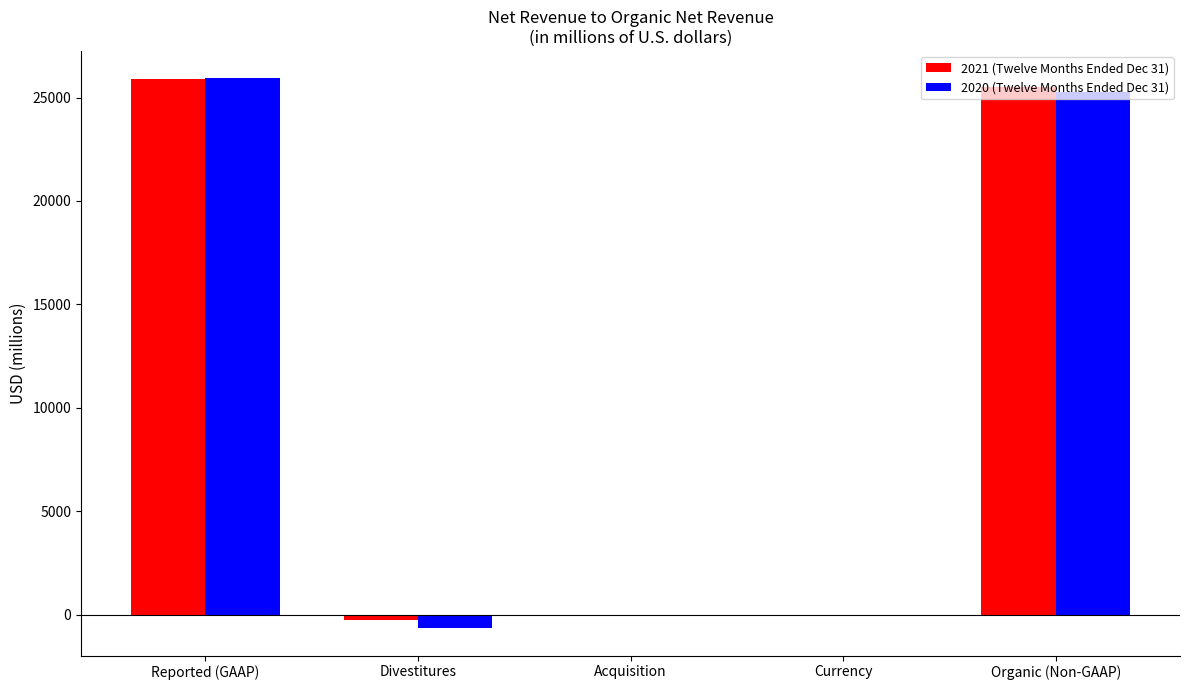

Is it true that 2021 (Twelve Months Ended Dec 31) equals 25896 at Reported (GAAP)?

True